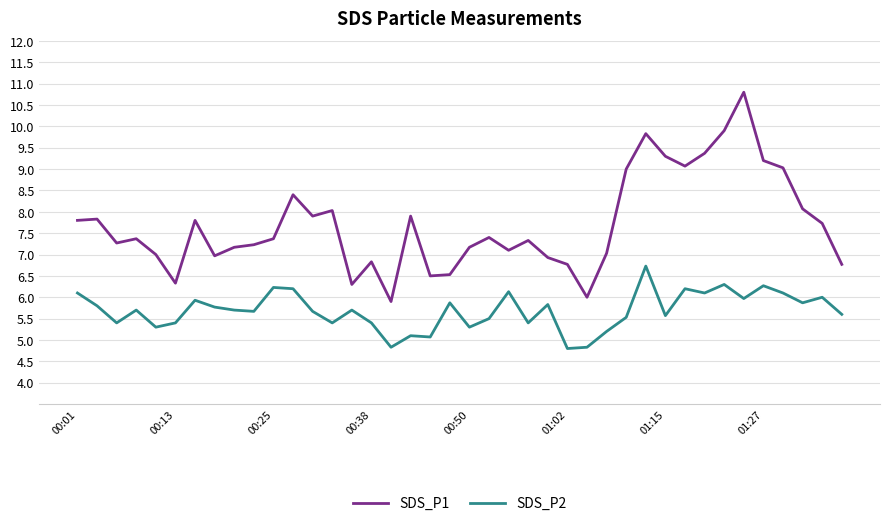

Count the number of categories in the chart.

40